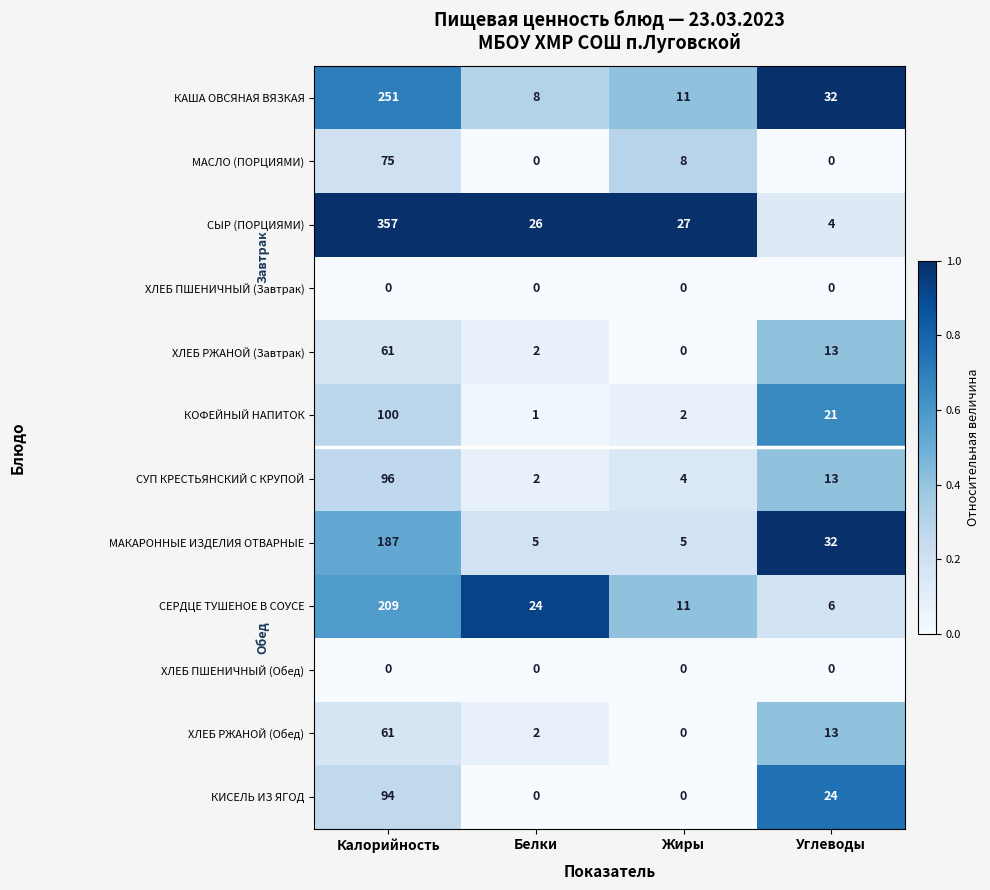

Which series changed the most between Калорийность and Углеводы?

СЫР (ПОРЦИЯМИ)